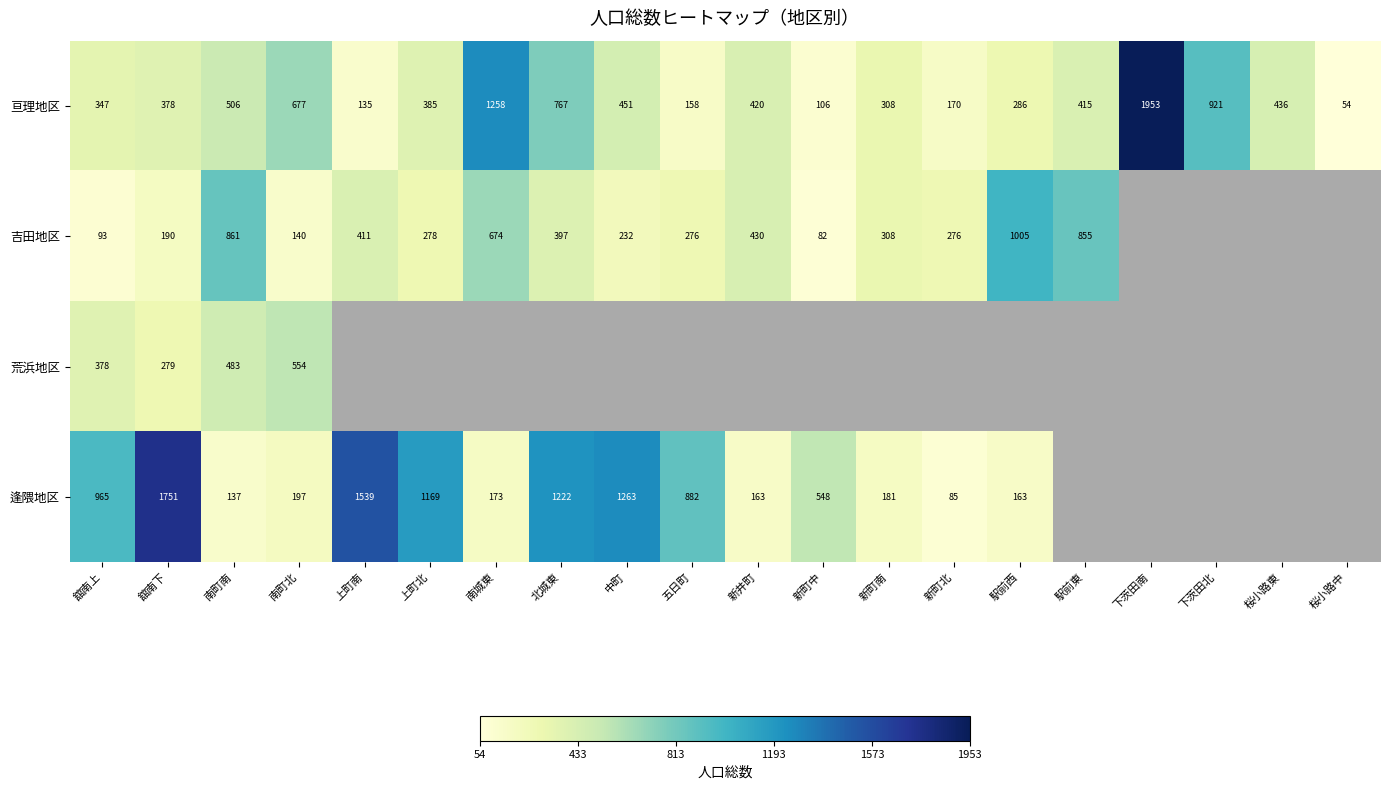

What is the lowest value of the 亘理地区 series?

54